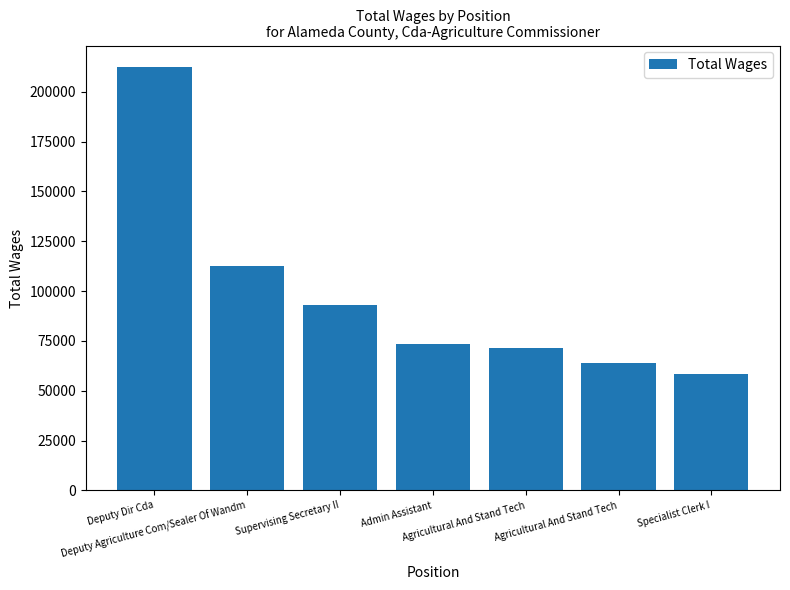

Which label corresponds to the smallest value in the chart?

Specialist Clerk I